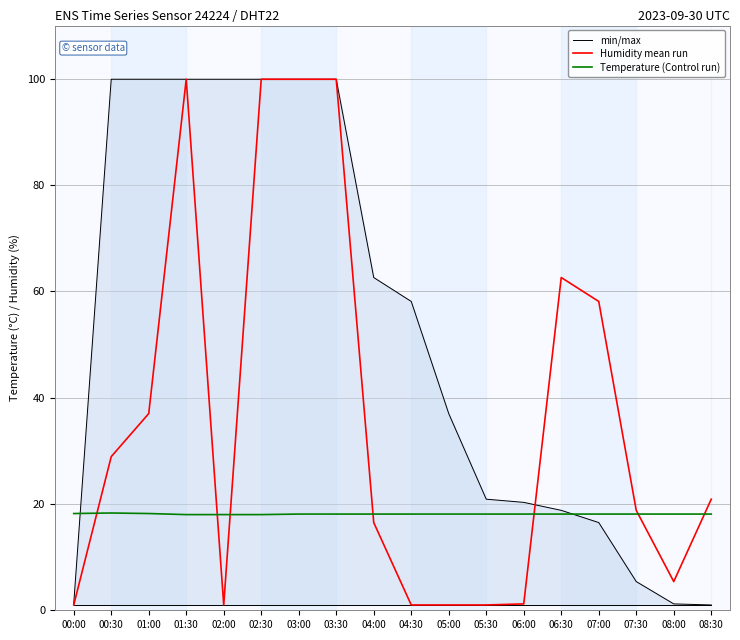

The min/max series shows 1.4 at 03:30. True or false?

False